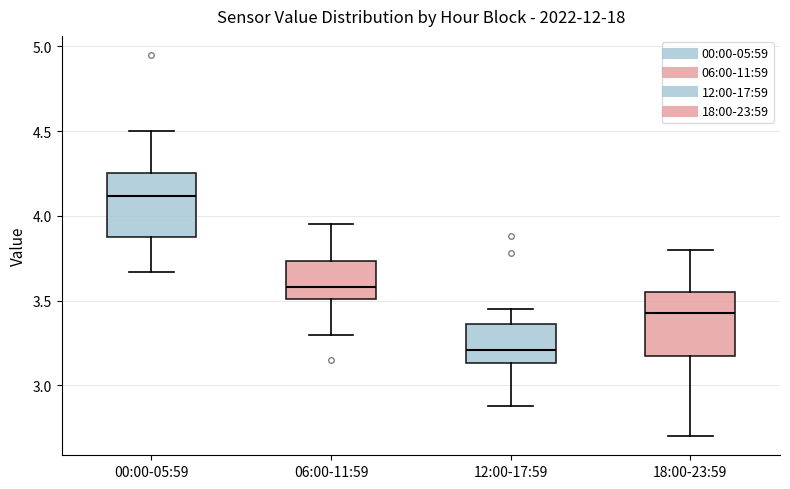

Which box's median line is the highest?

00:00-05:59